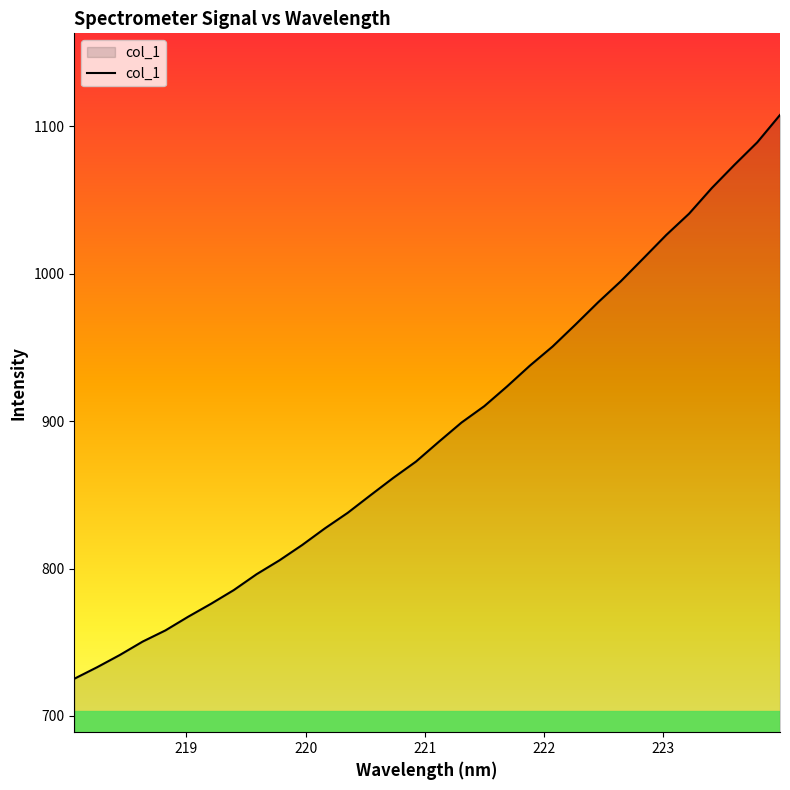

What is the minimum value shown in the chart?

725.3